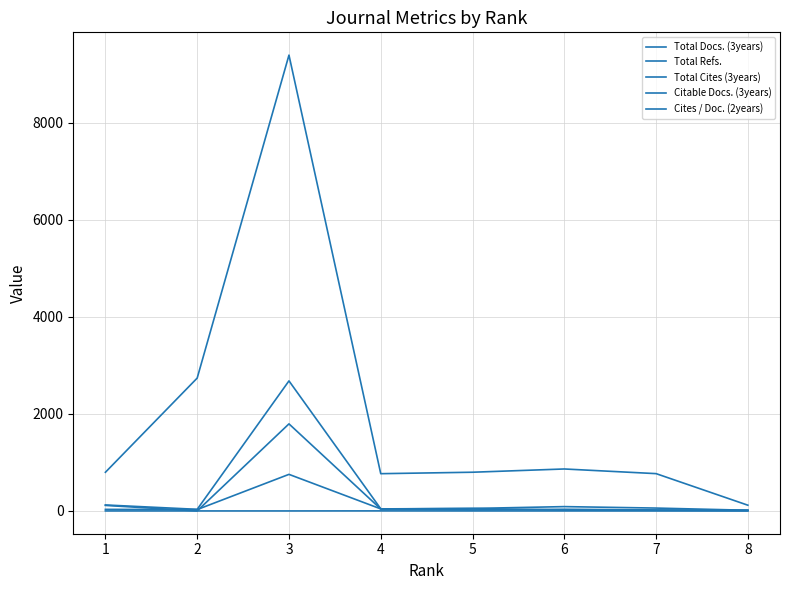

What is the maximum value shown in the chart?

9398